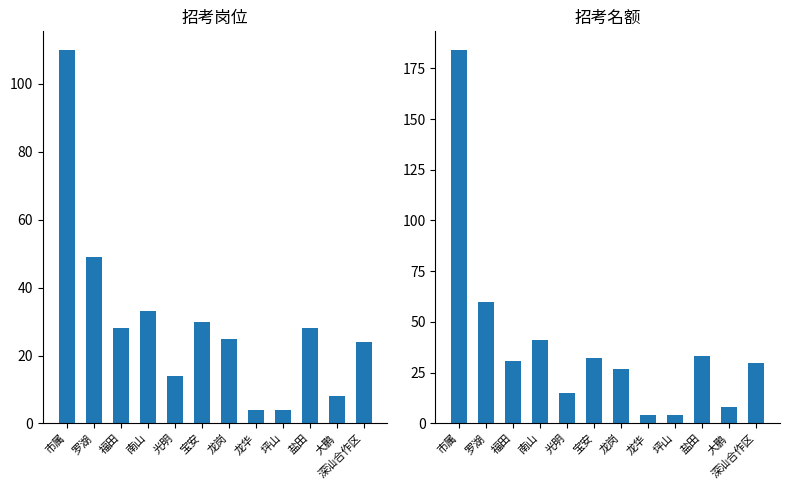

What position from the left is 龙华?

8